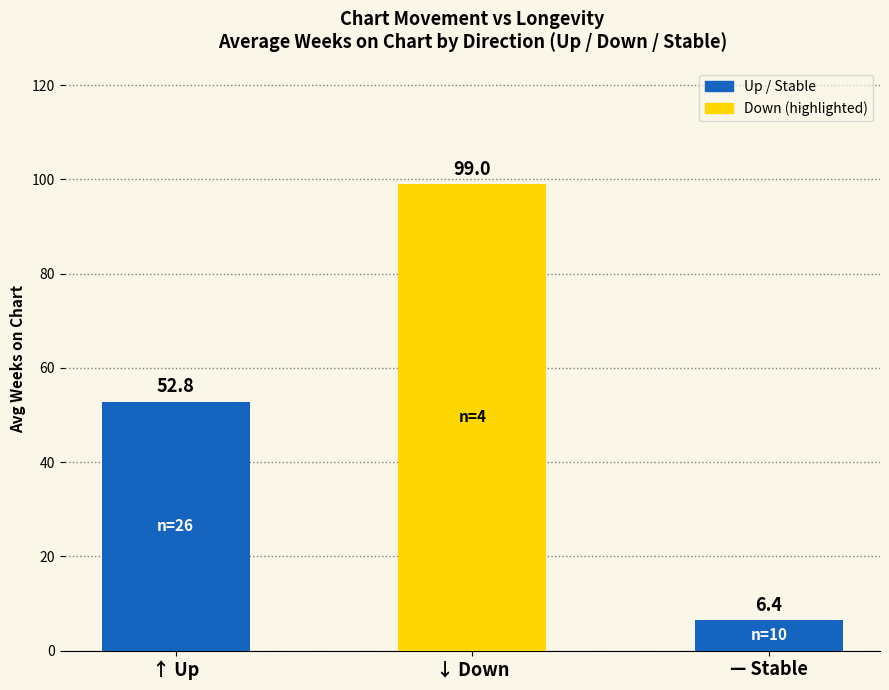

Reading right to left, what are all the values shown in this chart?

— Stable=6.4	↓ Down=99.0	↑ Up=52.8